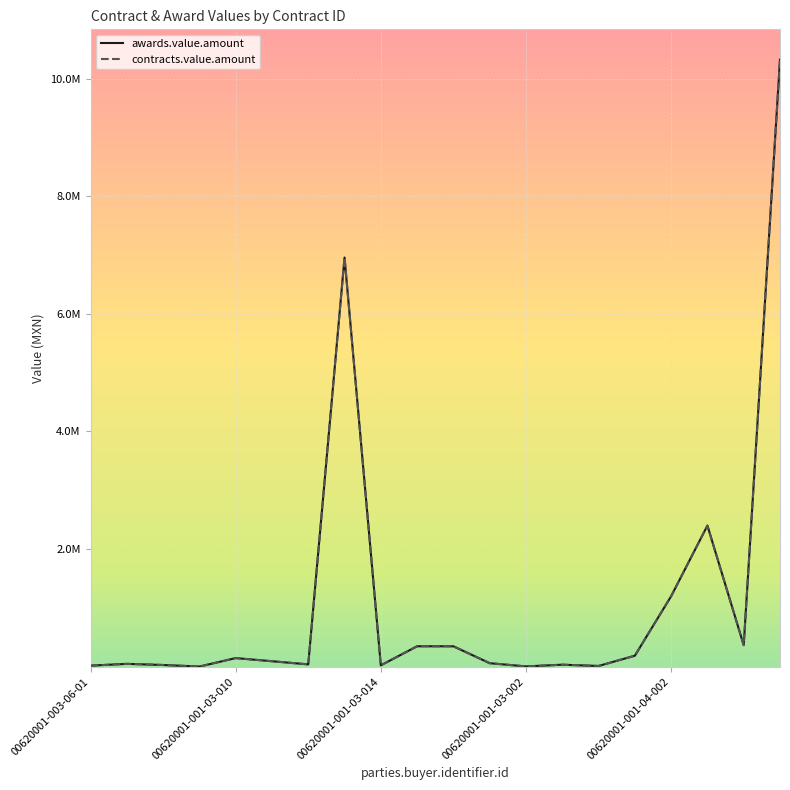

Does the chart display data point markers on the line(s)?

No